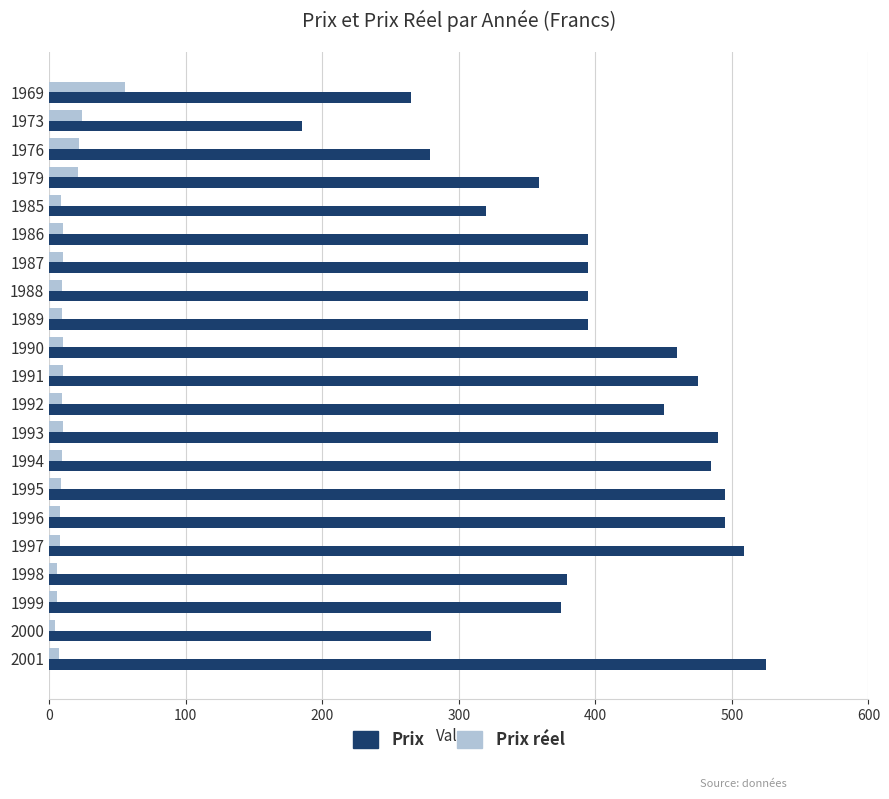

What is the greatest value displayed?

525.0